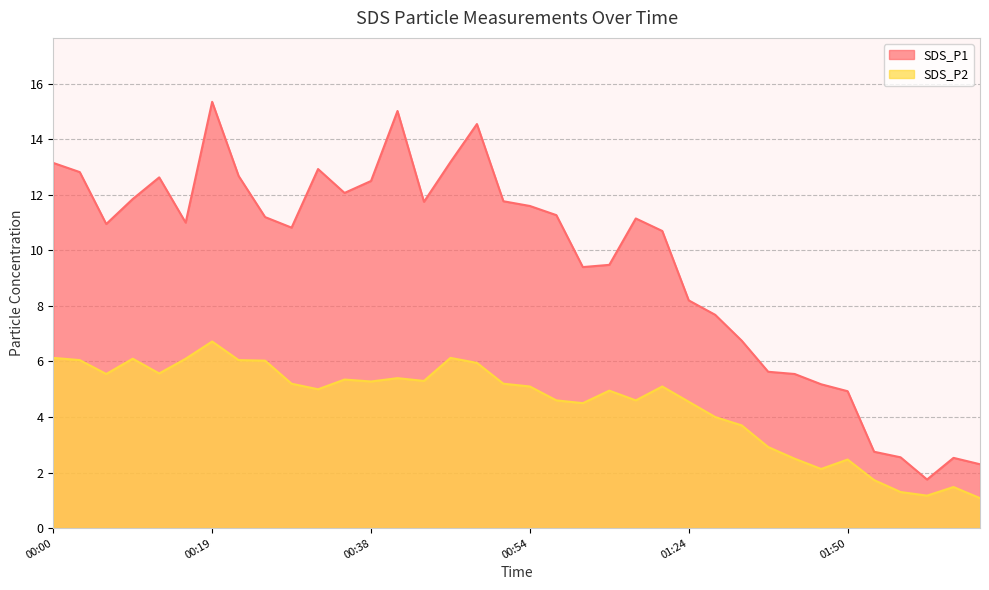

The value of SDS_P2 at 00:19 is 6.7. True or false?

True